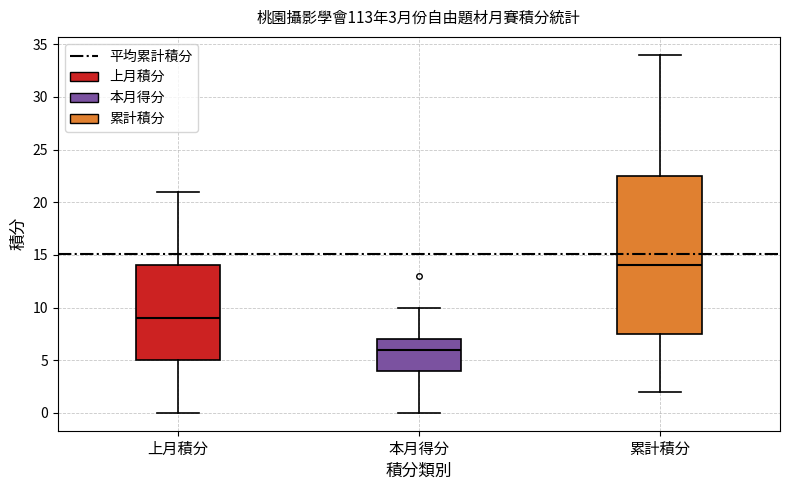

Which box has the highest median line?

累計積分